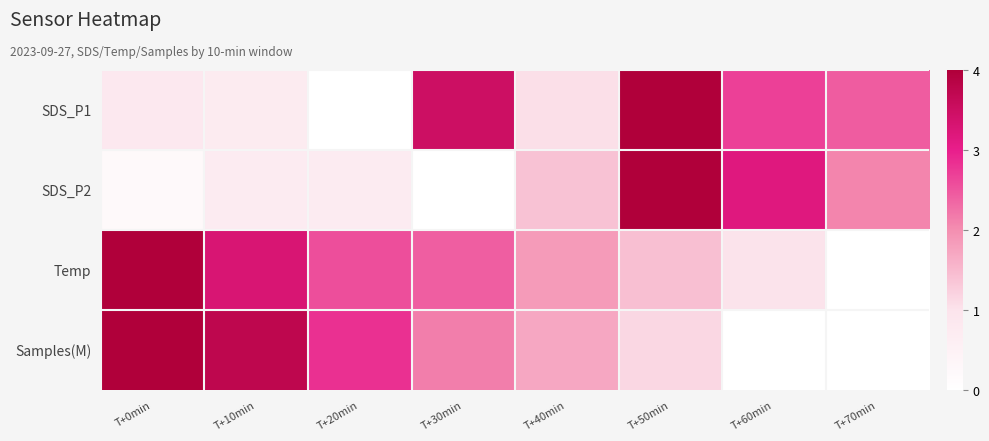

Reading left to right, what are all the values shown in this chart?

SDS_P1: T+0min=0.8	T+10min=0.7	T+20min=0.0	T+30min=3.5	T+40min=1.0	T+50min=4.0	T+60min=2.7	T+70min=2.4
SDS_P2: T+0min=0.2	T+10min=0.7	T+20min=0.7	T+30min=0.0	T+40min=1.4	T+50min=4.0	T+60min=3.2	T+70min=2.1
Temp: T+0min=4.0	T+10min=3.3	T+20min=2.6	T+30min=2.4	T+40min=1.9	T+50min=1.4	T+60min=1.0	T+70min=0.0
Samples(M): T+0min=4.0	T+10min=3.7	T+20min=2.8	T+30min=2.2	T+40min=1.7	T+50min=1.2	T+60min=0.0	T+70min=0.0